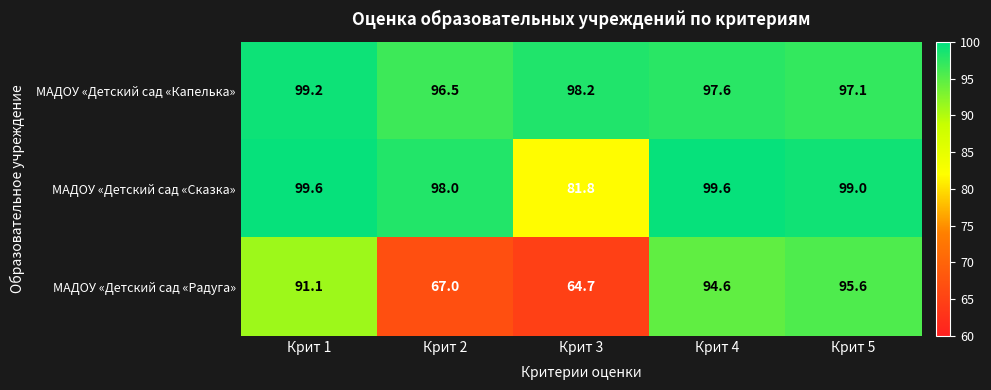

What is the minimum value shown in the chart?

64.7